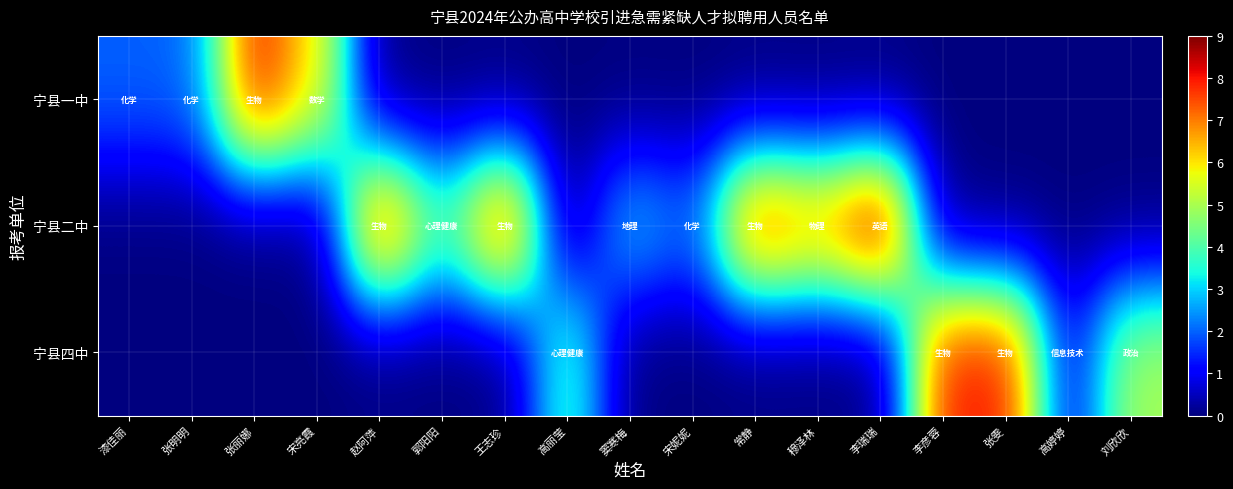

Between 窦寒梅 and 刘欣欣, which is larger?

窦寒梅